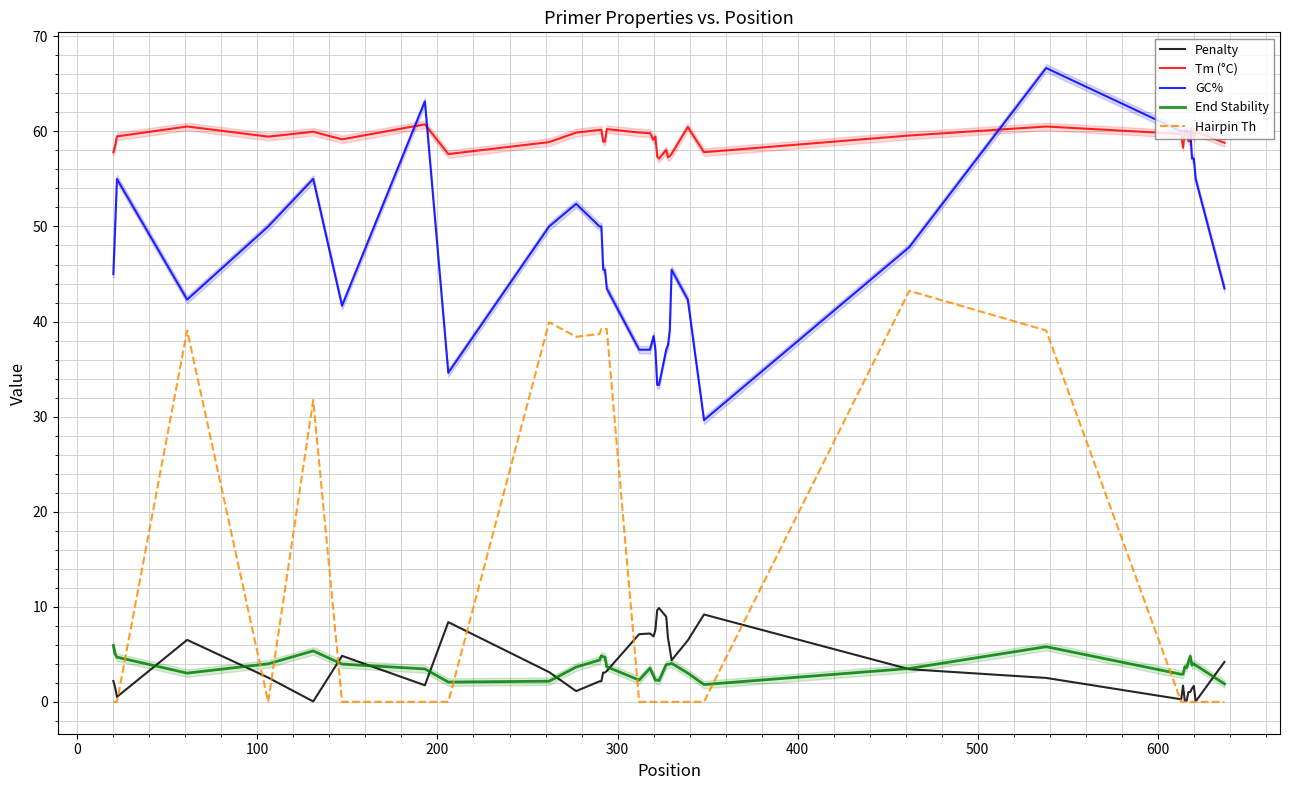

True or false: Tm (°C) and Hairpin Th intersect in this chart.

False